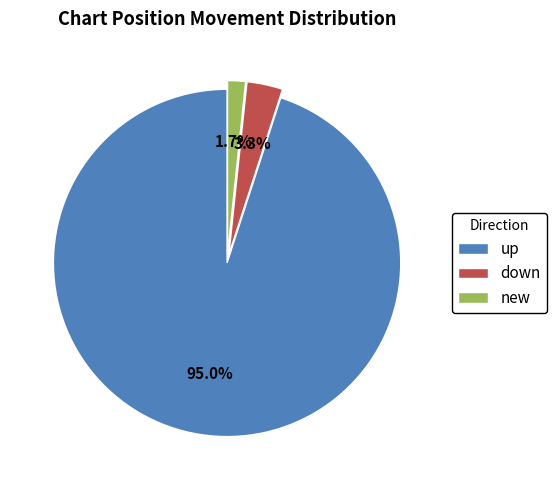

How many segments does this pie chart have?

3